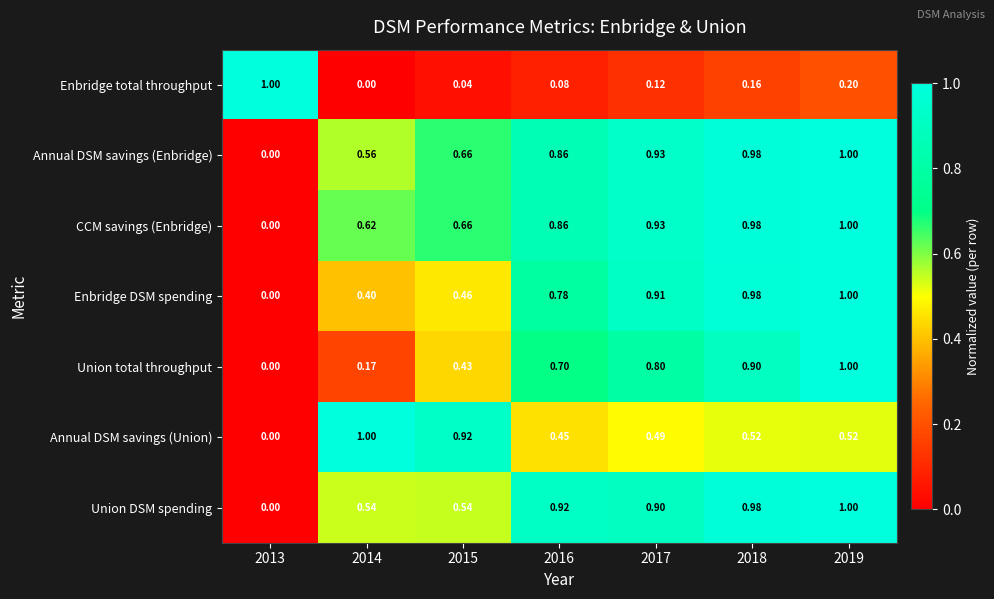

Between 2014 and 2018, which series saw the biggest shift?

Union total throughput